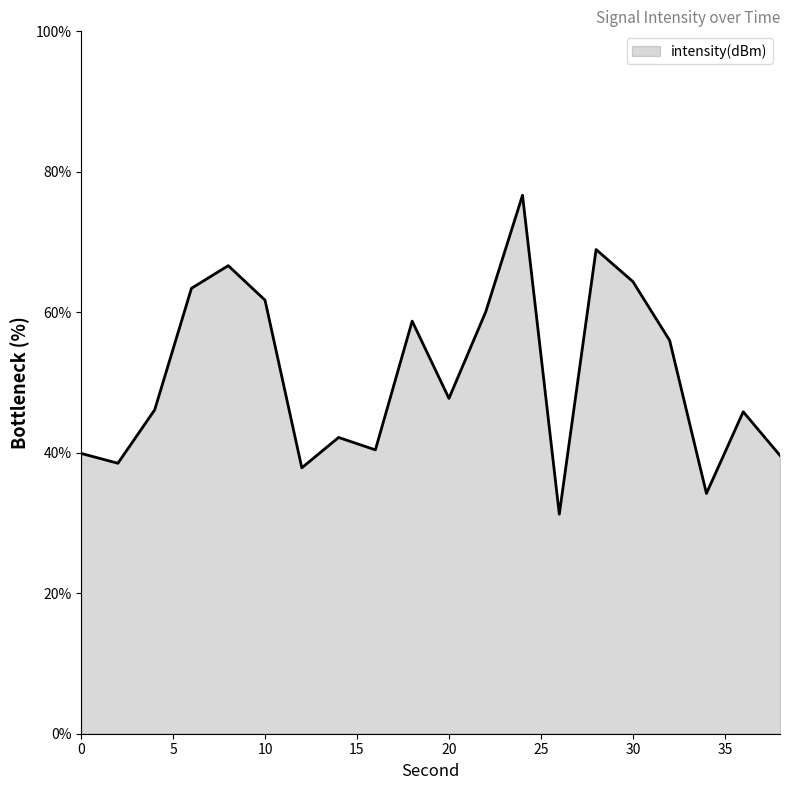

What is the greatest value displayed?

76.7